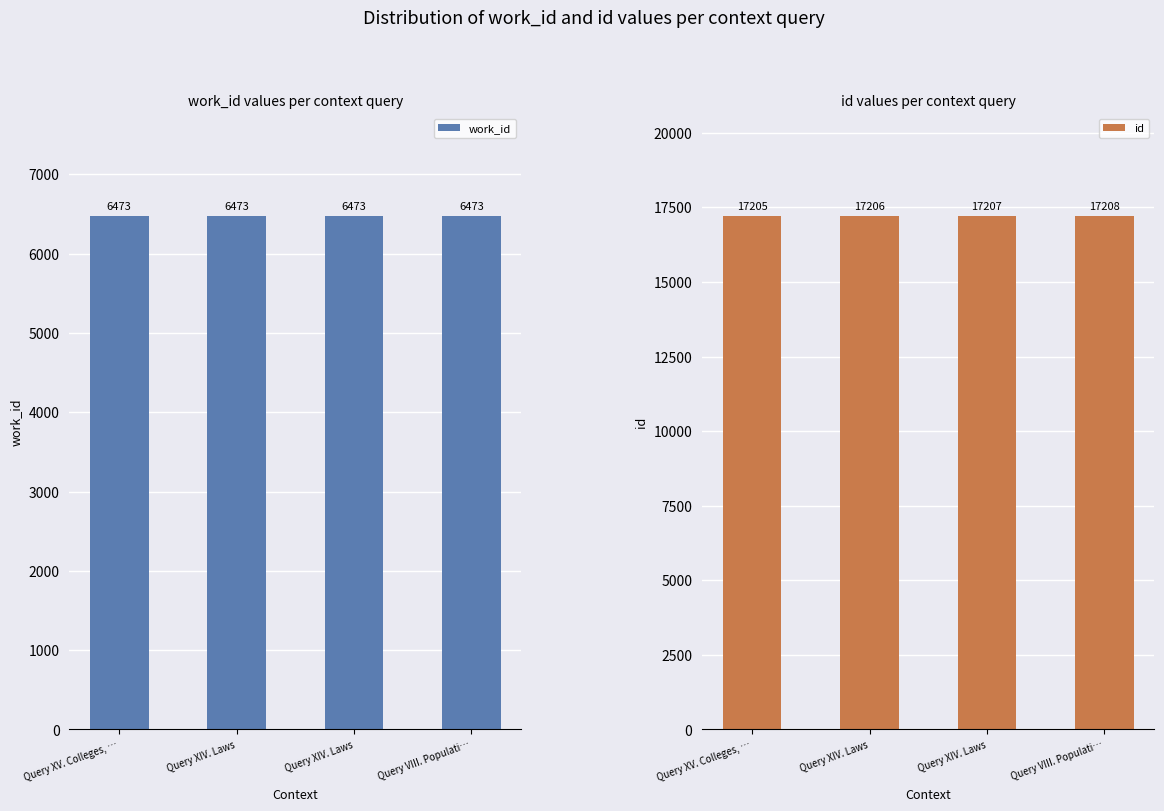

What is the difference between the highest and lowest values at Query XIV. Laws?

10733